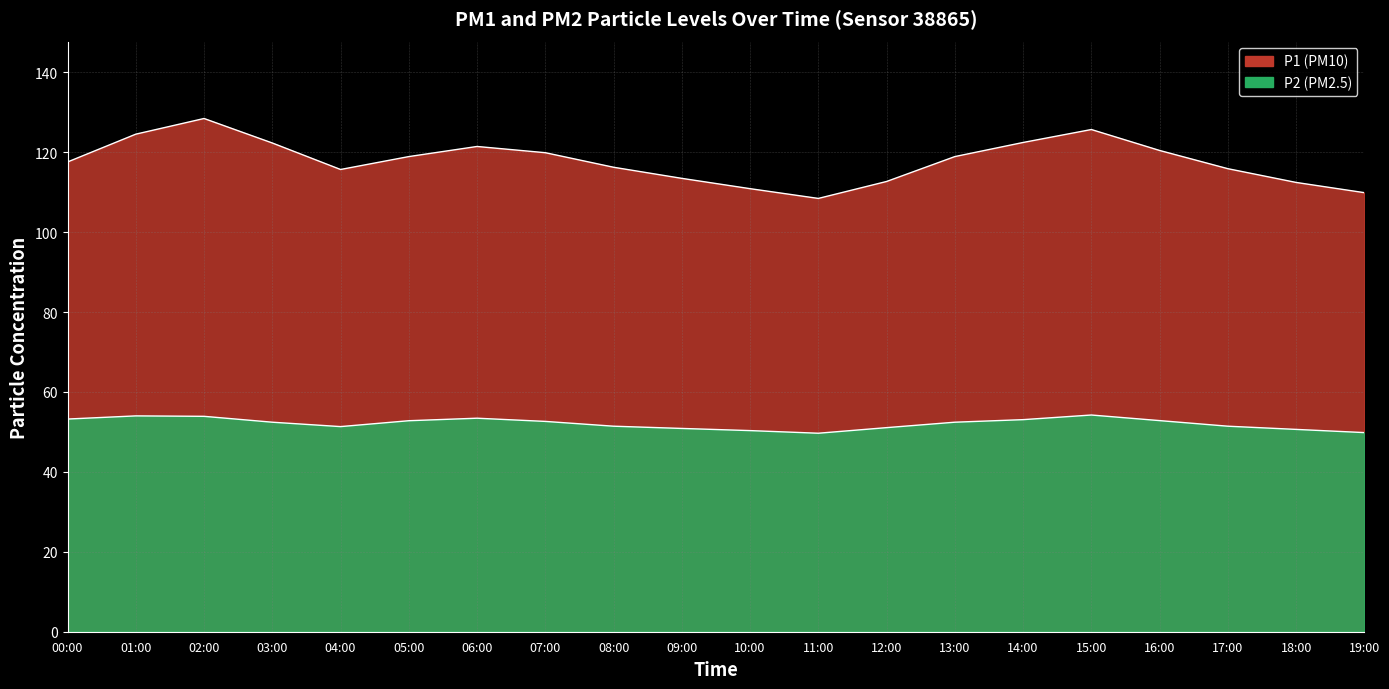

How many lines are shown in the chart?

2